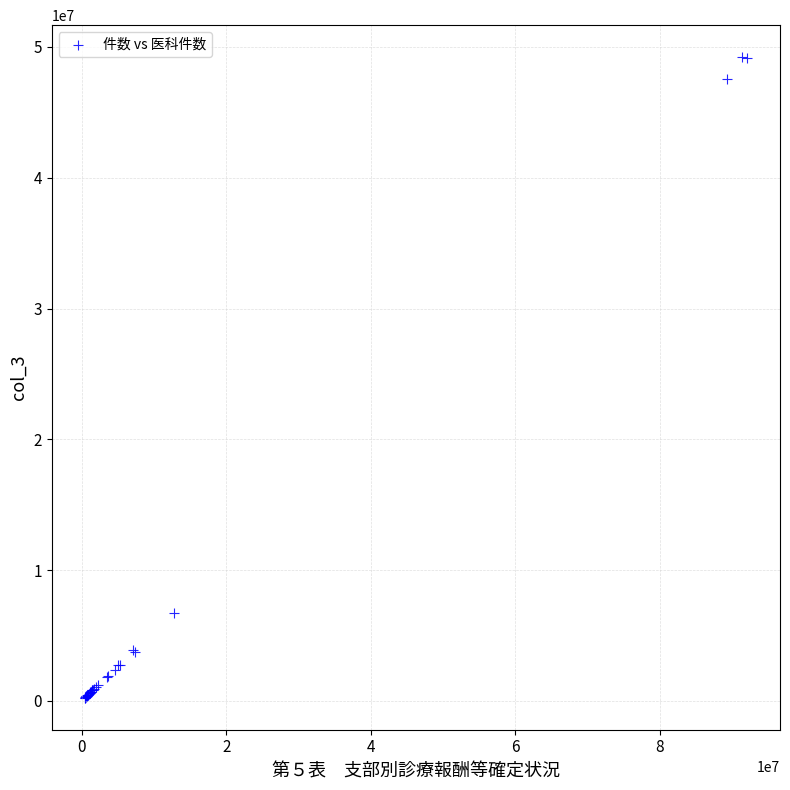

What Y value in the scatter plot is closest to 24728371?

6688300